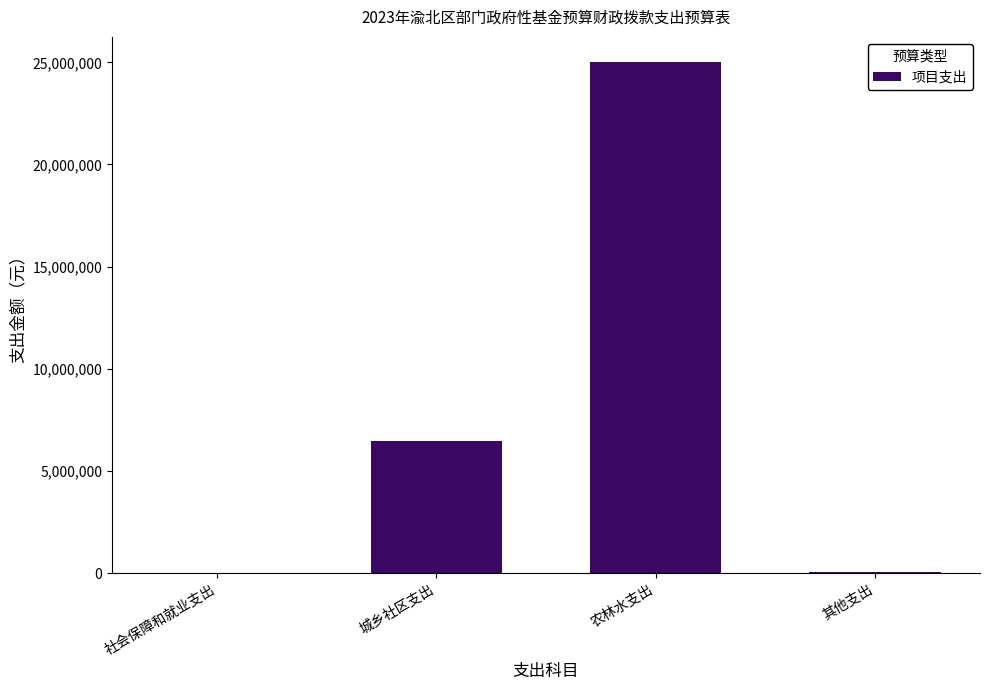

What is the ratio of the value at 农林水支出 to the value at 城乡社区支出?

3.9